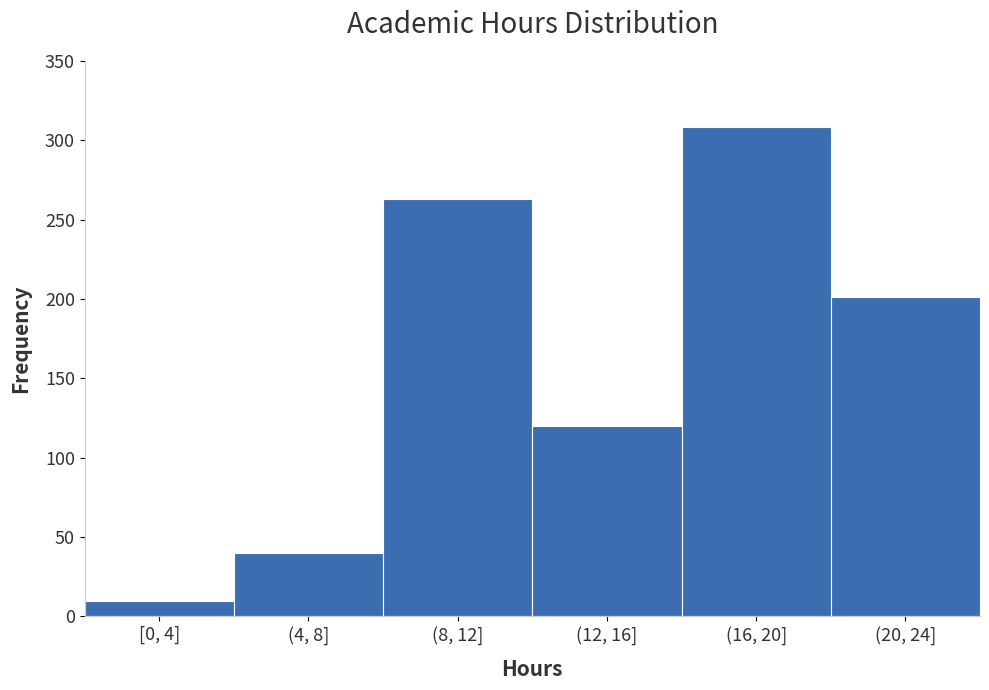

Reading left to right, what are all the values shown in this chart?

[0, 4]=10	(4, 8]=40	(8, 12]=263	(12, 16]=120	(16, 20]=308	(20, 24]=201